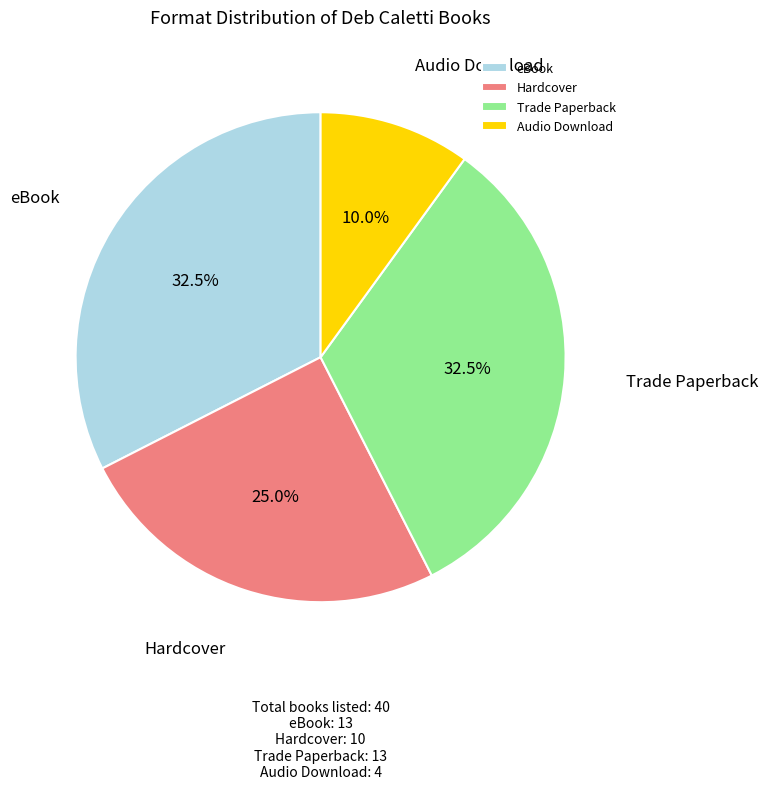

What percentage is the Hardcover slice, to the nearest percent?

25%